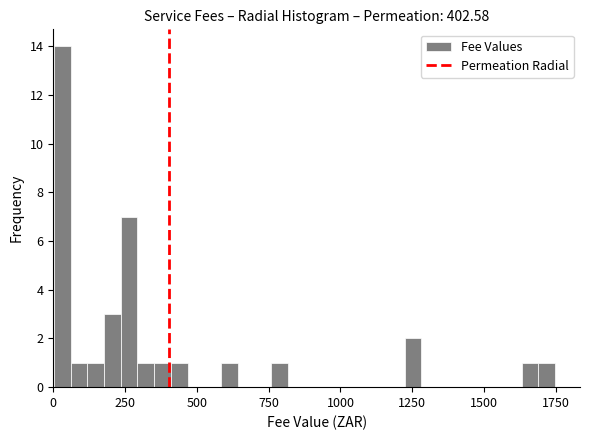

Read against the x-axis, roughly where is the centre of the tallest bar?

50